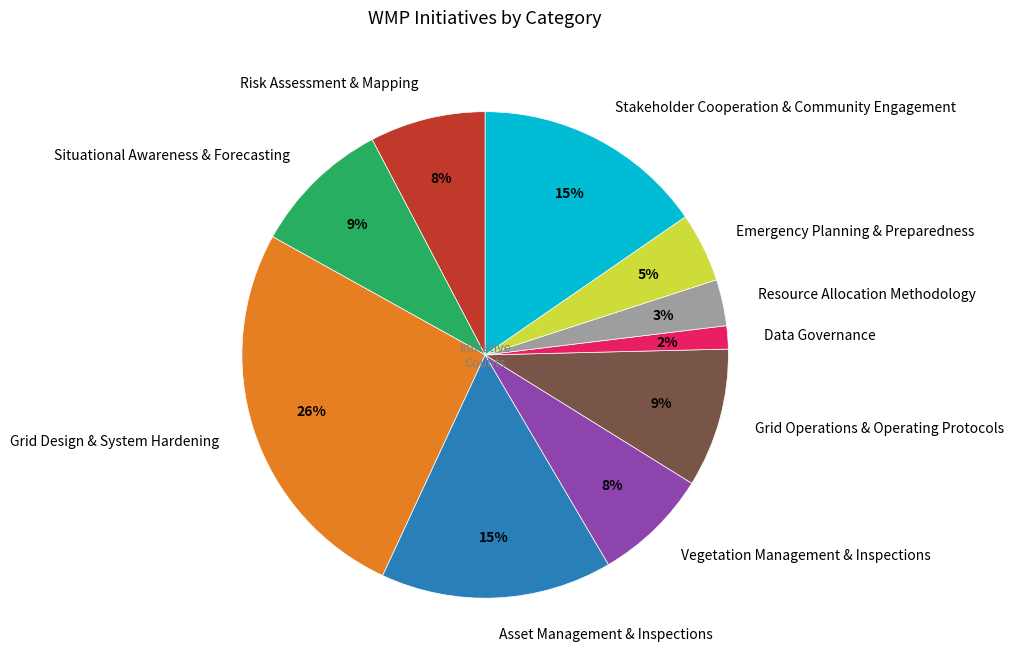

True or false: Grid Operations & Operating Protocols accounts for 9% of the total.

True